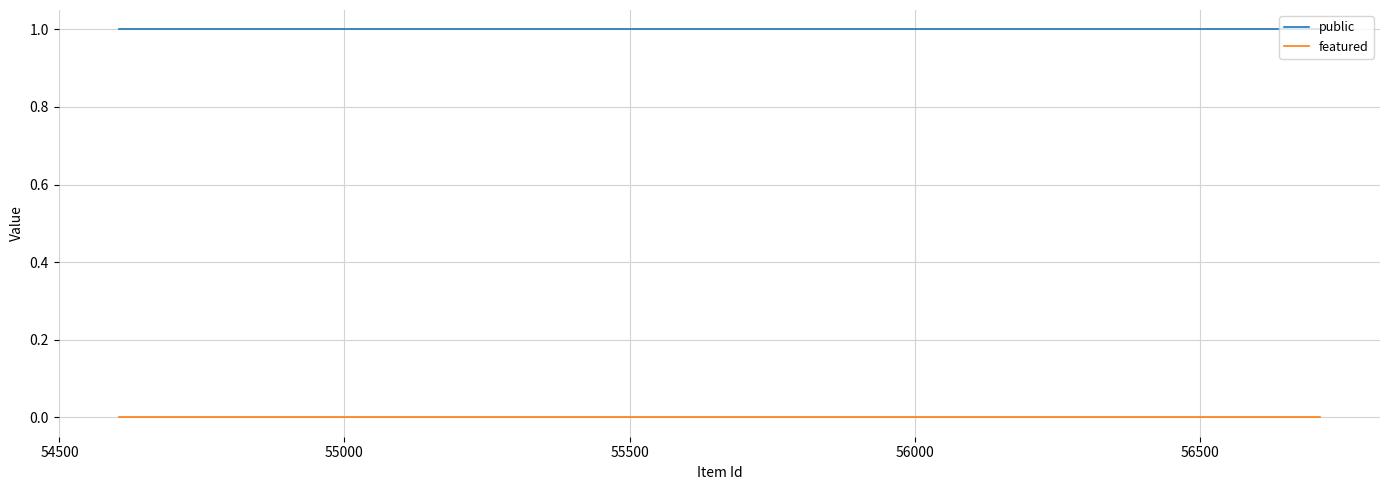

True or false: public and featured intersect in this chart.

False